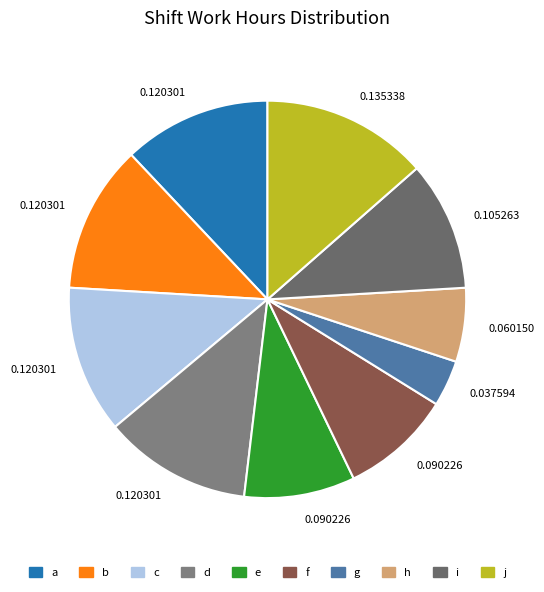

Combined, what portion of the pie is b and f?

21.1%